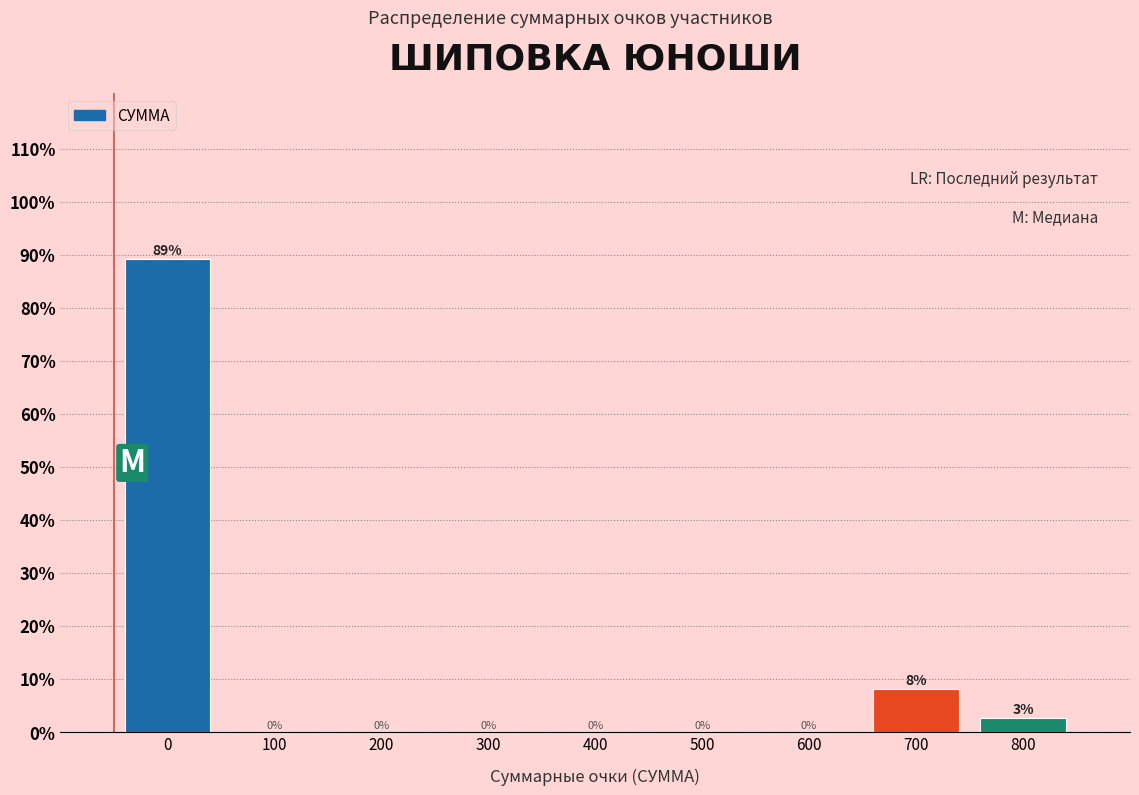

What is the greatest value displayed?

89.2